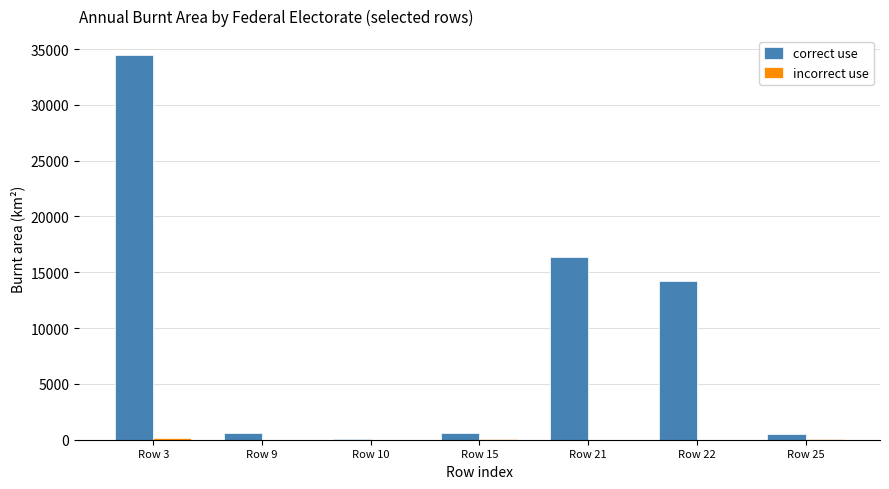

How many distinct data groups are displayed?

2